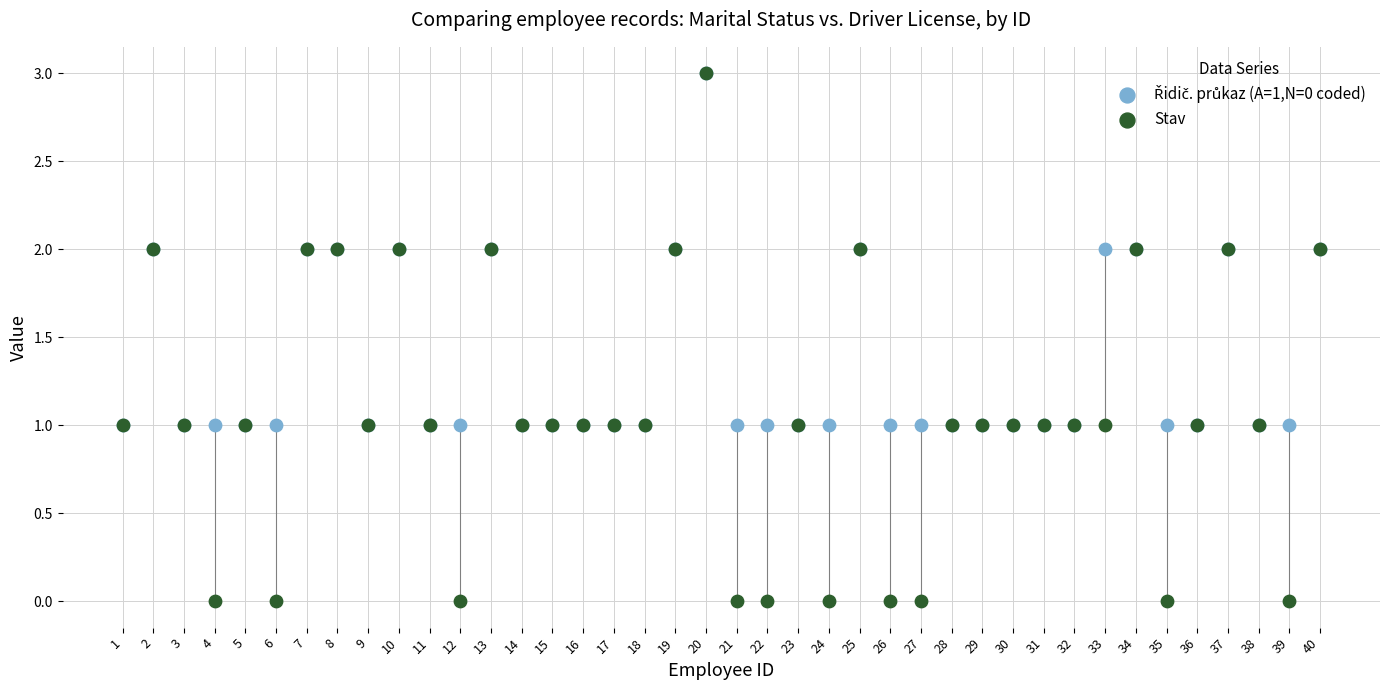

Which series reaches the minimum Y coordinate?

Stav